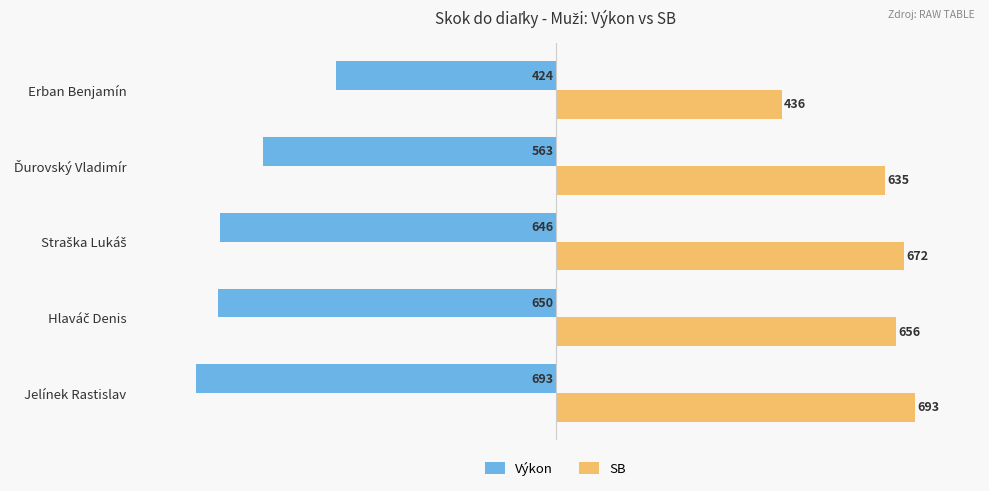

Which series has the largest total across all categories?

SB